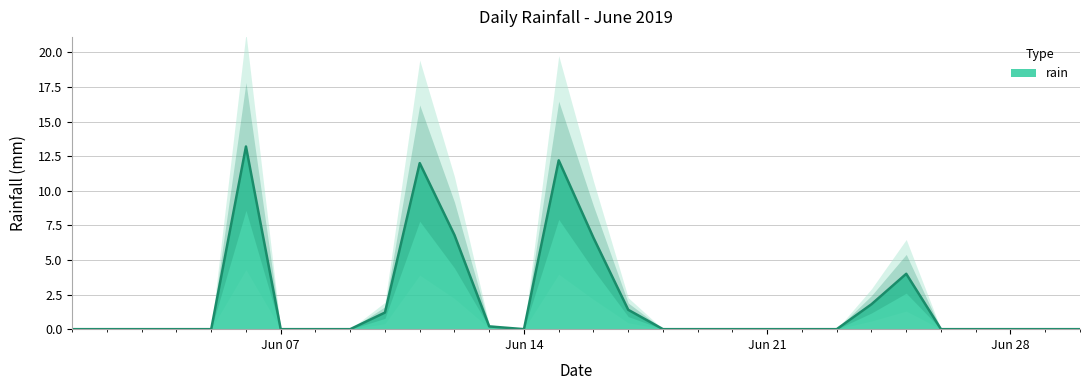

What is the greatest value displayed?

13.2